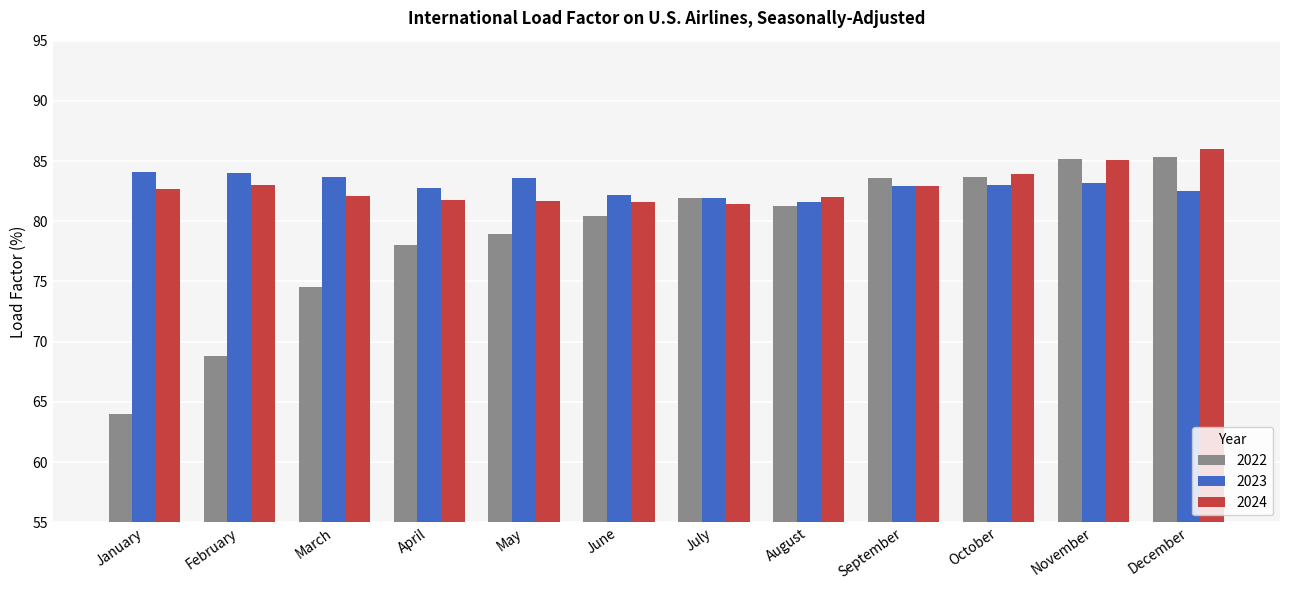

List the series in order of their peak value, lowest first.

2023, 2022, 2024